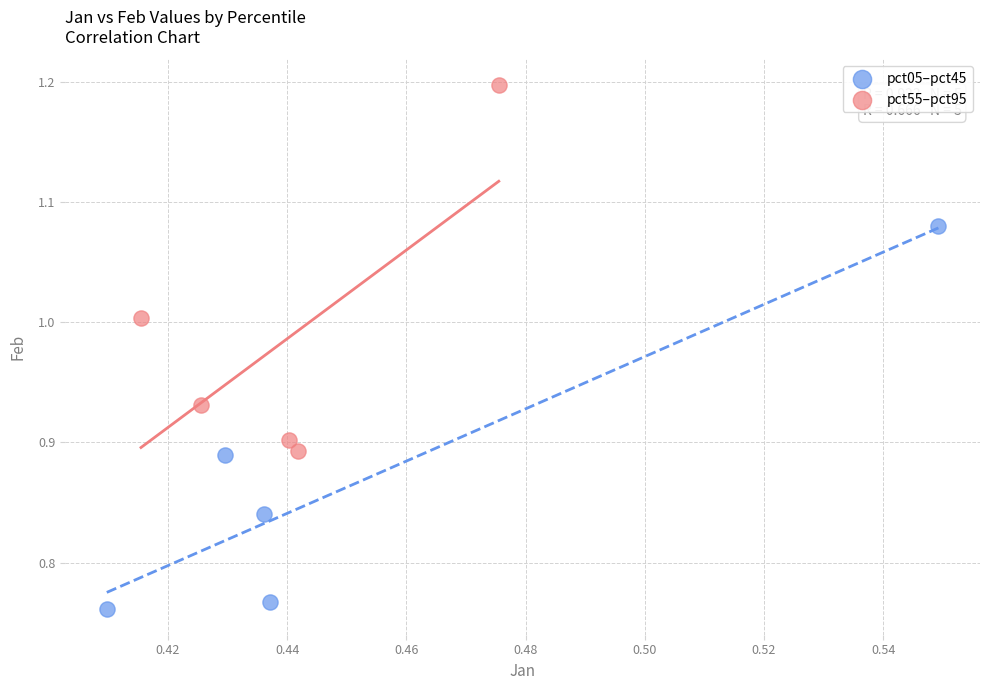

What are all the series names shown in the legend?

pct05–pct45, pct55–pct95